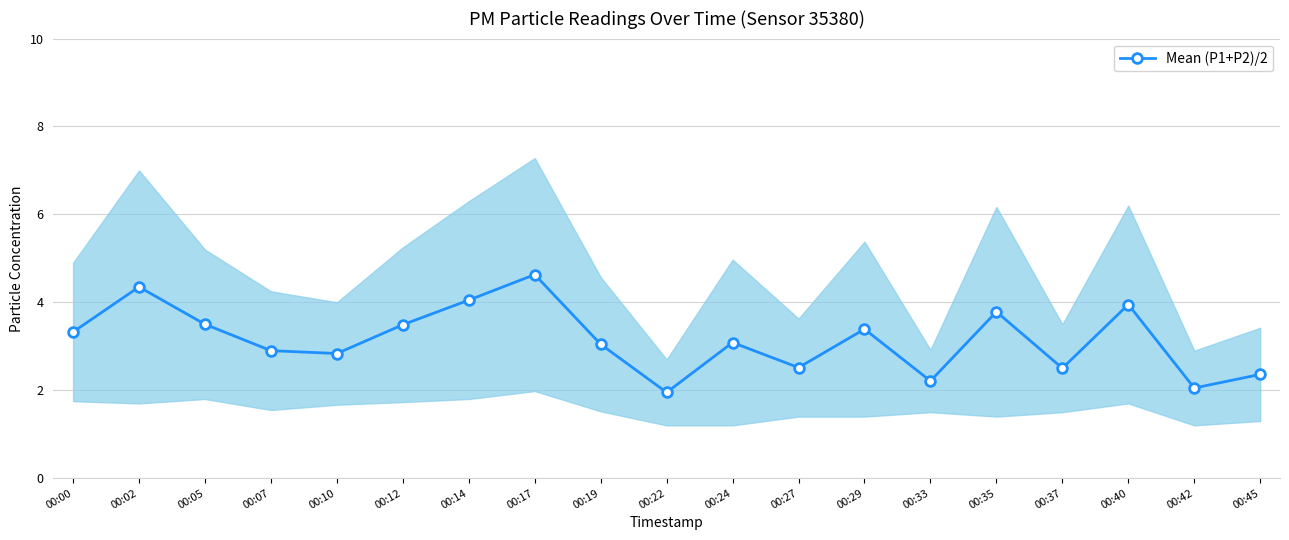

Reading right to left, extract all data points from this chart.

2.4	2.0	4.0	2.5	3.8	2.2	3.4	2.5	3.1	2.0	3.0	4.6	4.0	3.5	2.8	2.9	3.5	4.3	3.3